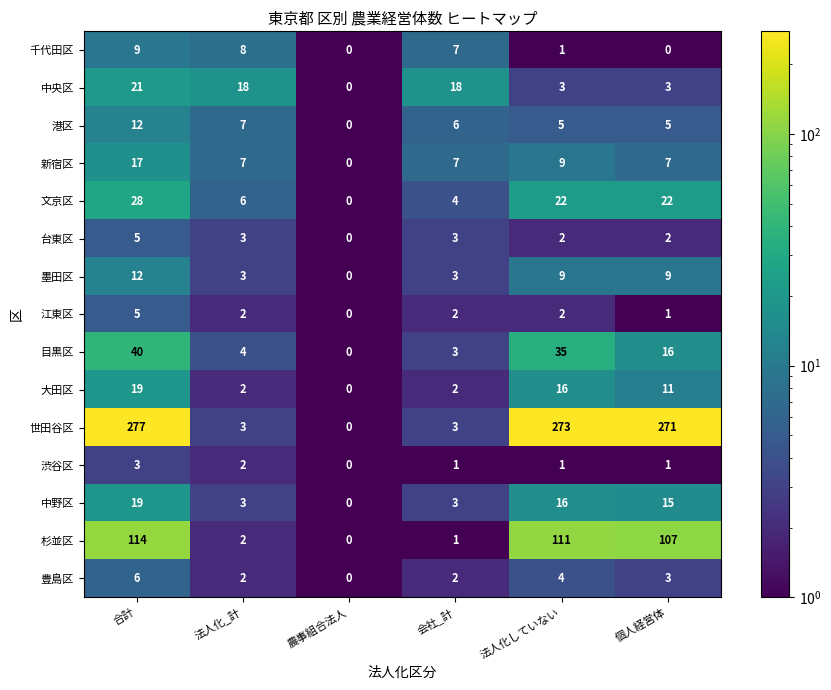

What is the greatest value displayed?

277